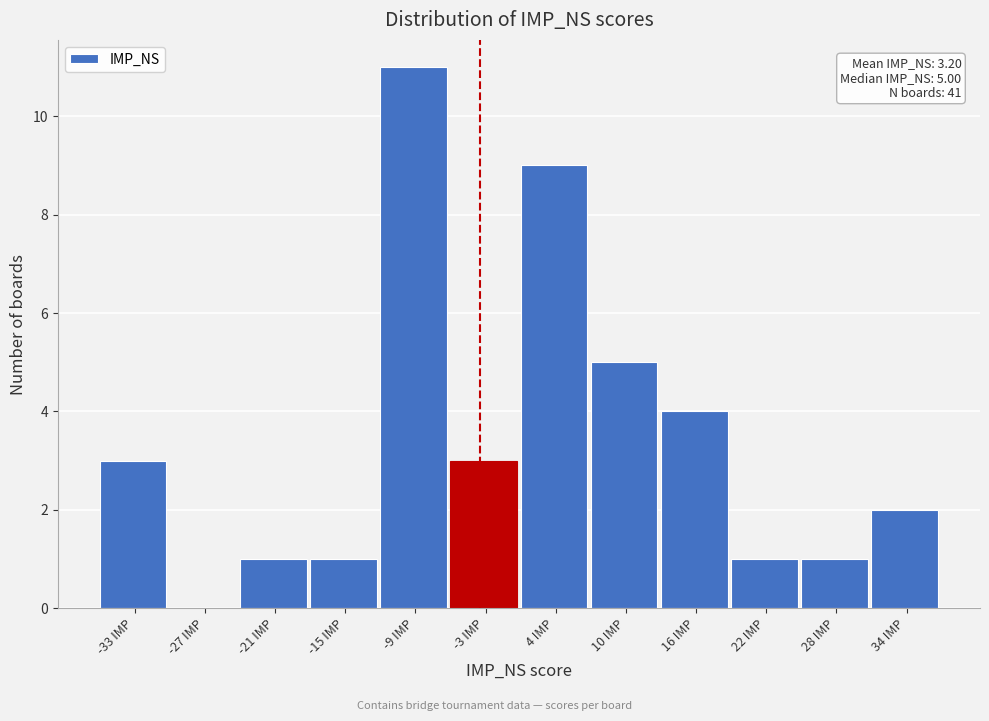

Reading left to right, list all the values displayed in this chart.

-33 IMP=3	-27 IMP=0	-21 IMP=1	-15 IMP=1	-9 IMP=11	-3 IMP=3	4 IMP=9	10 IMP=5	16 IMP=4	22 IMP=1	28 IMP=1	34 IMP=2